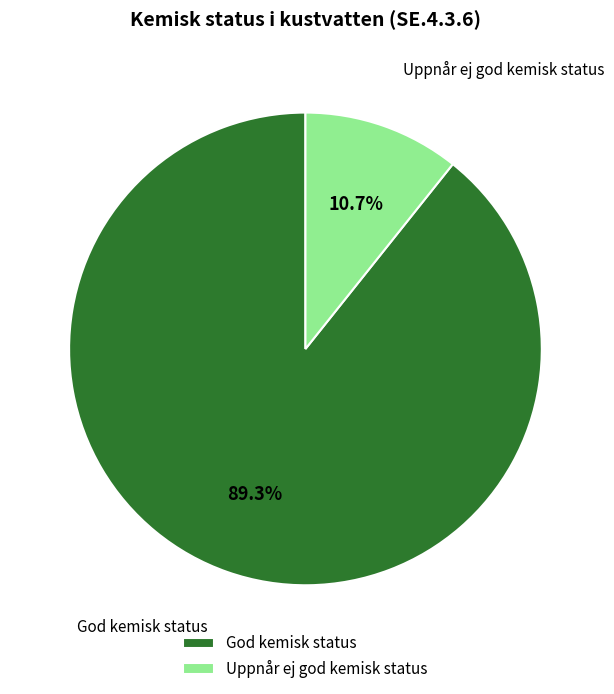

Which slice is the largest?

God kemisk status